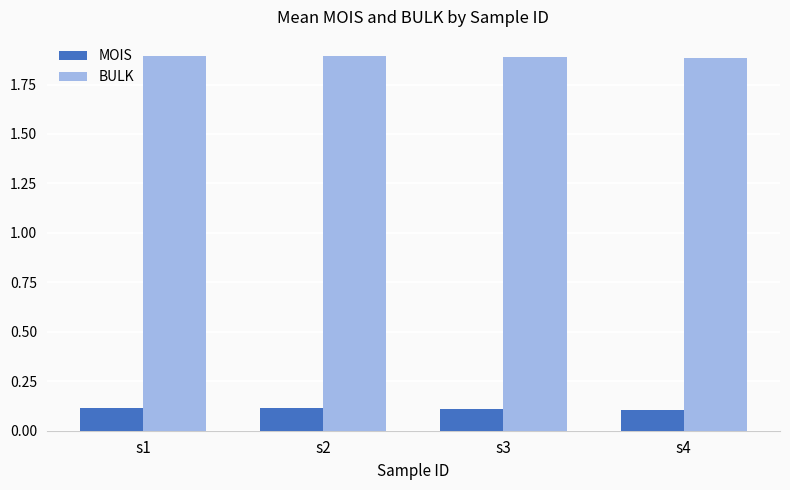

What is the difference between the highest and lowest values at s4?

1.8